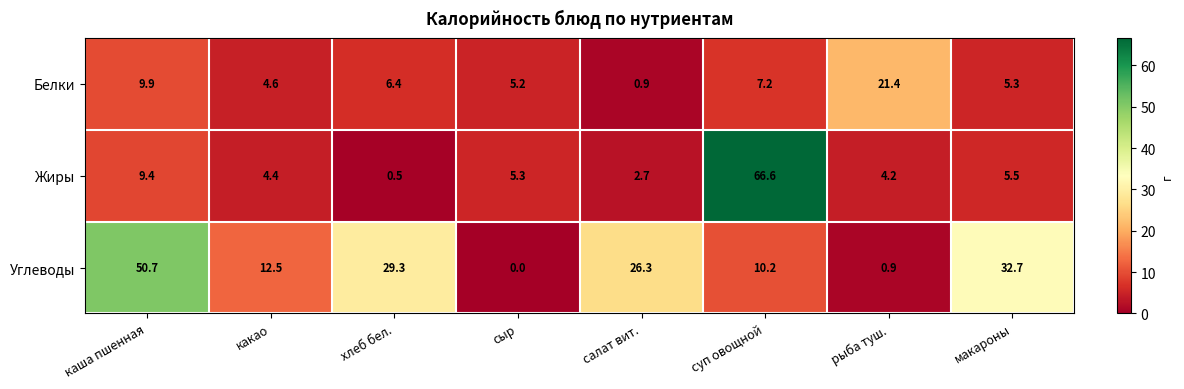

Count the number of categories in the chart.

8